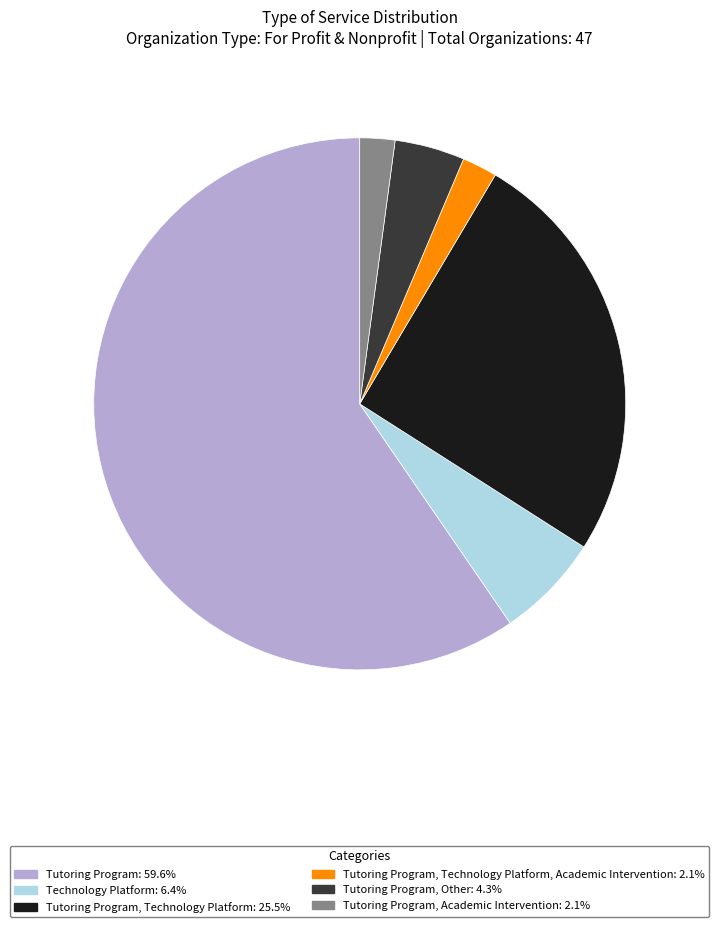

Is there a majority slice in this chart?

Yes